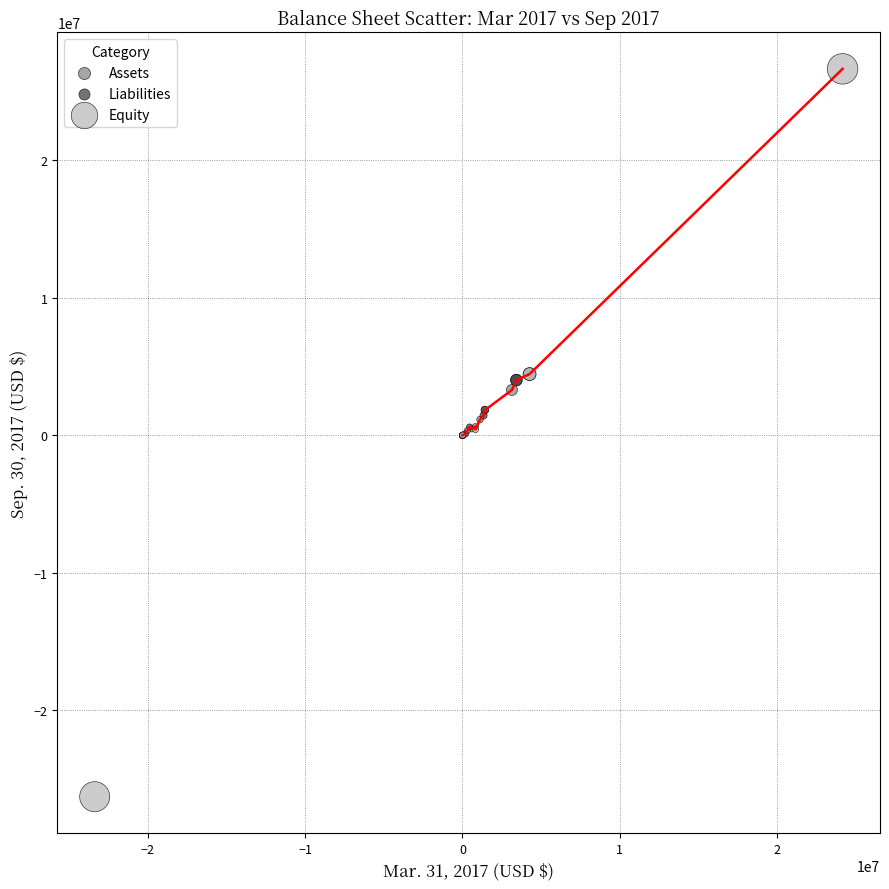

Which series contains the lowest Y value?

Equity